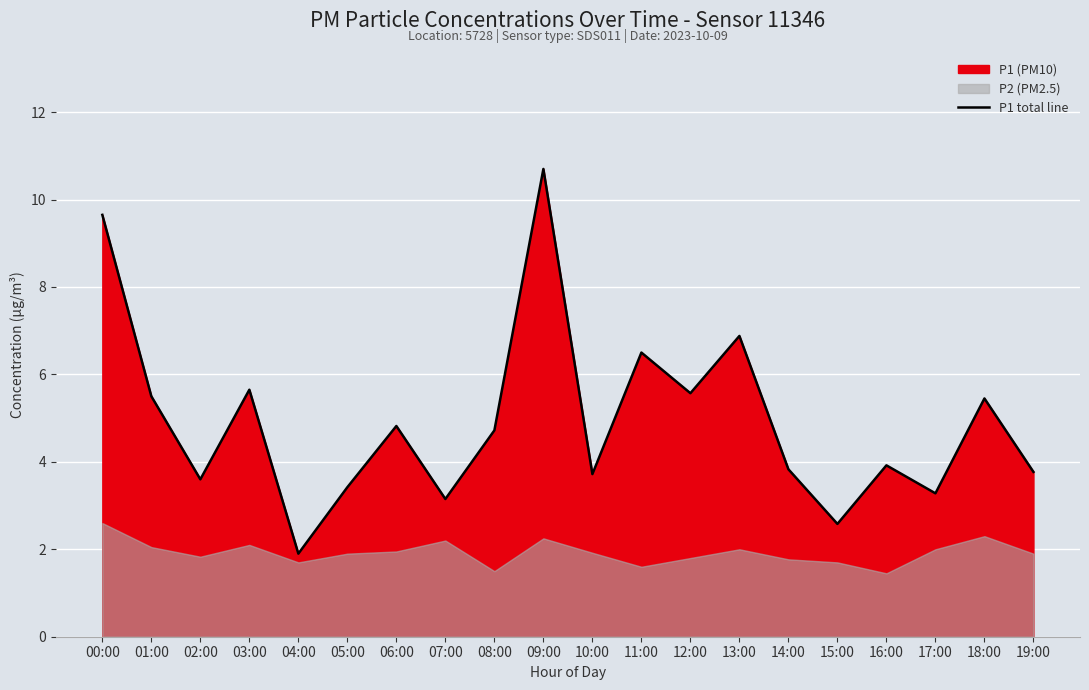

List the labels in order of value, largest first.

09:00, 00:00, 13:00, 11:00, 03:00, 12:00, 01:00, 18:00, 06:00, 08:00, 16:00, 14:00, 19:00, 10:00, 02:00, 05:00, 17:00, 07:00, 15:00, 04:00